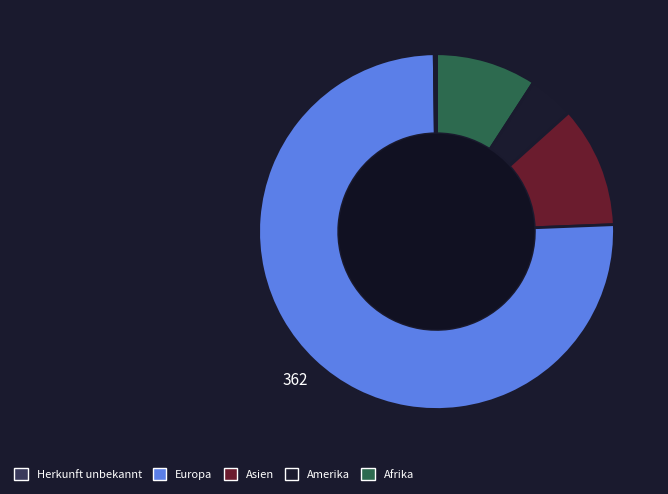

Does any single category account for the majority?

Yes